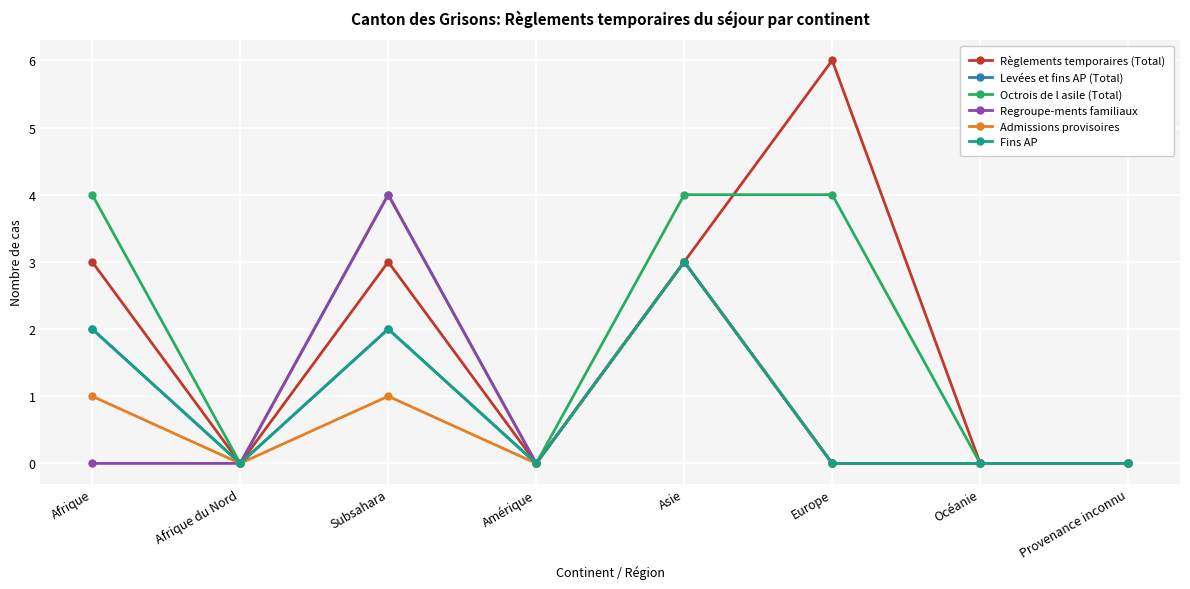

What is the difference between the maximum and minimum values in the Regroupe-ments familiaux series?

4